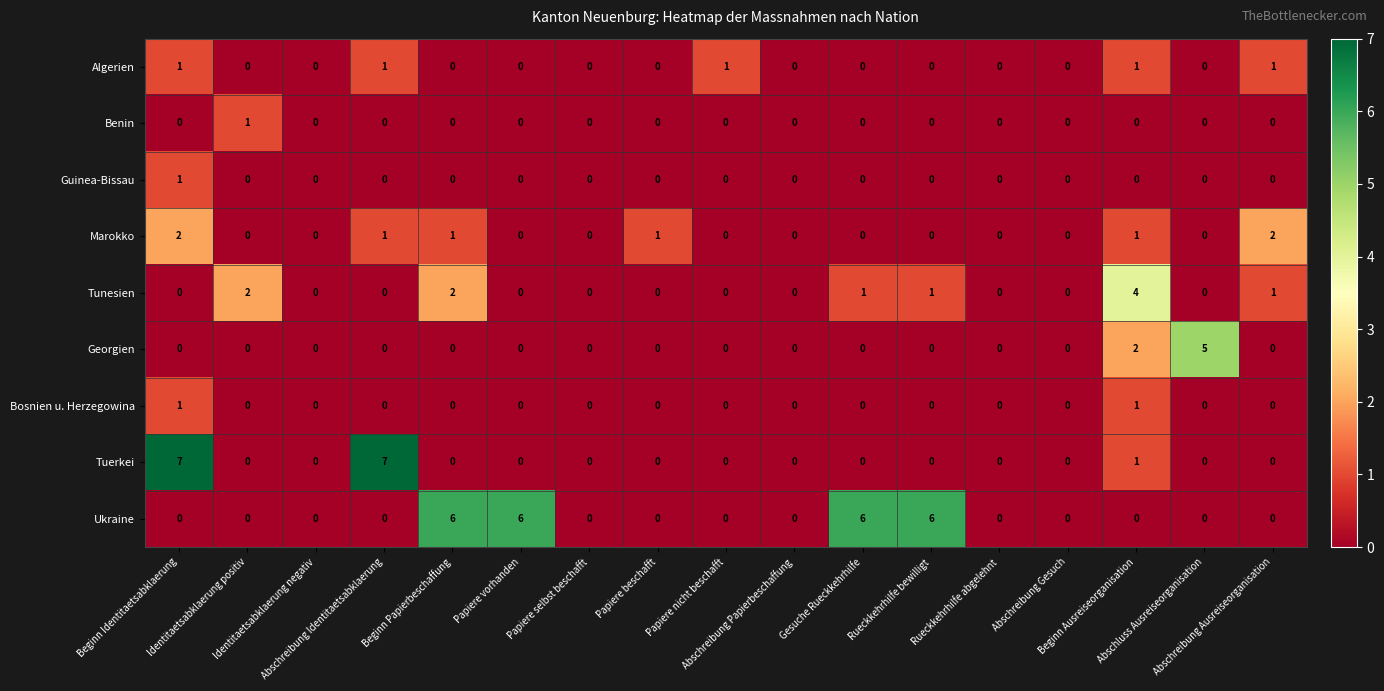

Which series has the largest total across all categories?

Ukraine